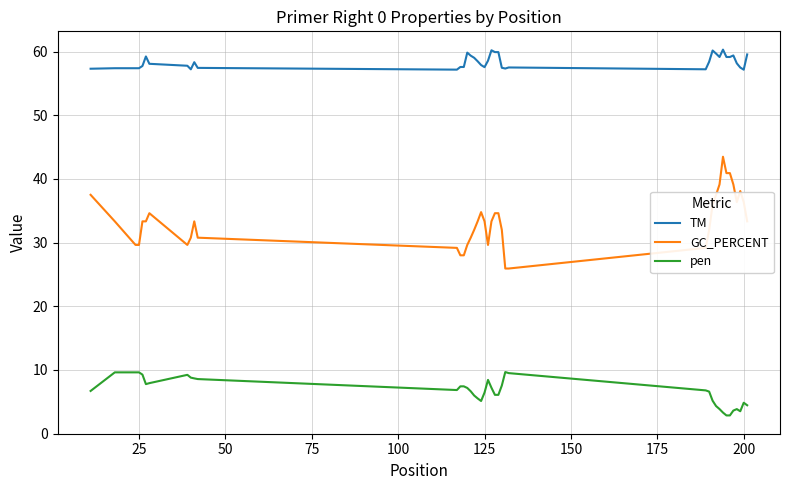

Count the number of categories in the chart.

40